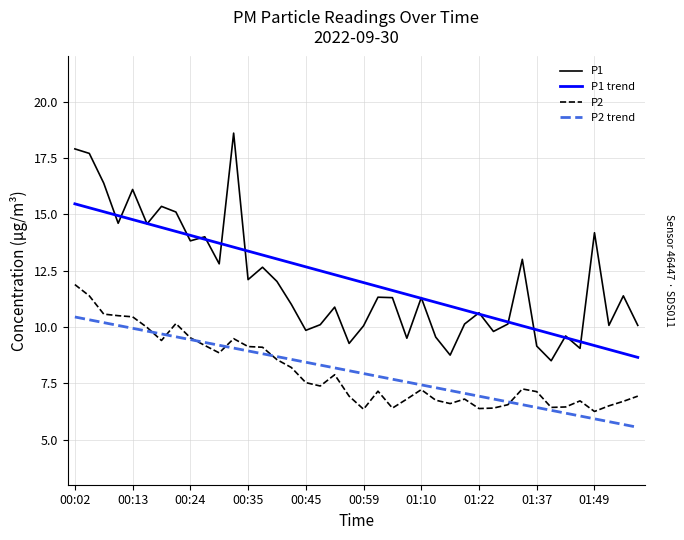

What is the lowest value of the P1 series?

8.5